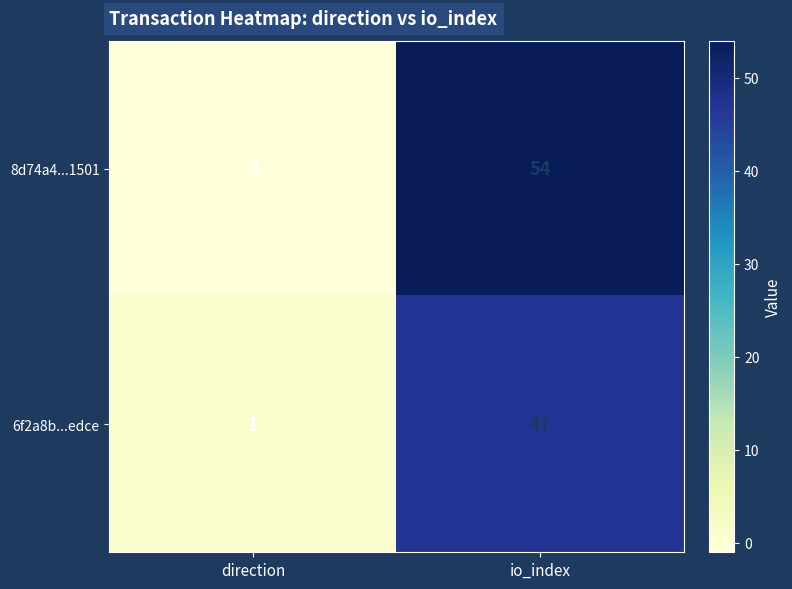

At io_index, list the series in order from largest to smallest.

8d74a4...1501, 6f2a8b...edce